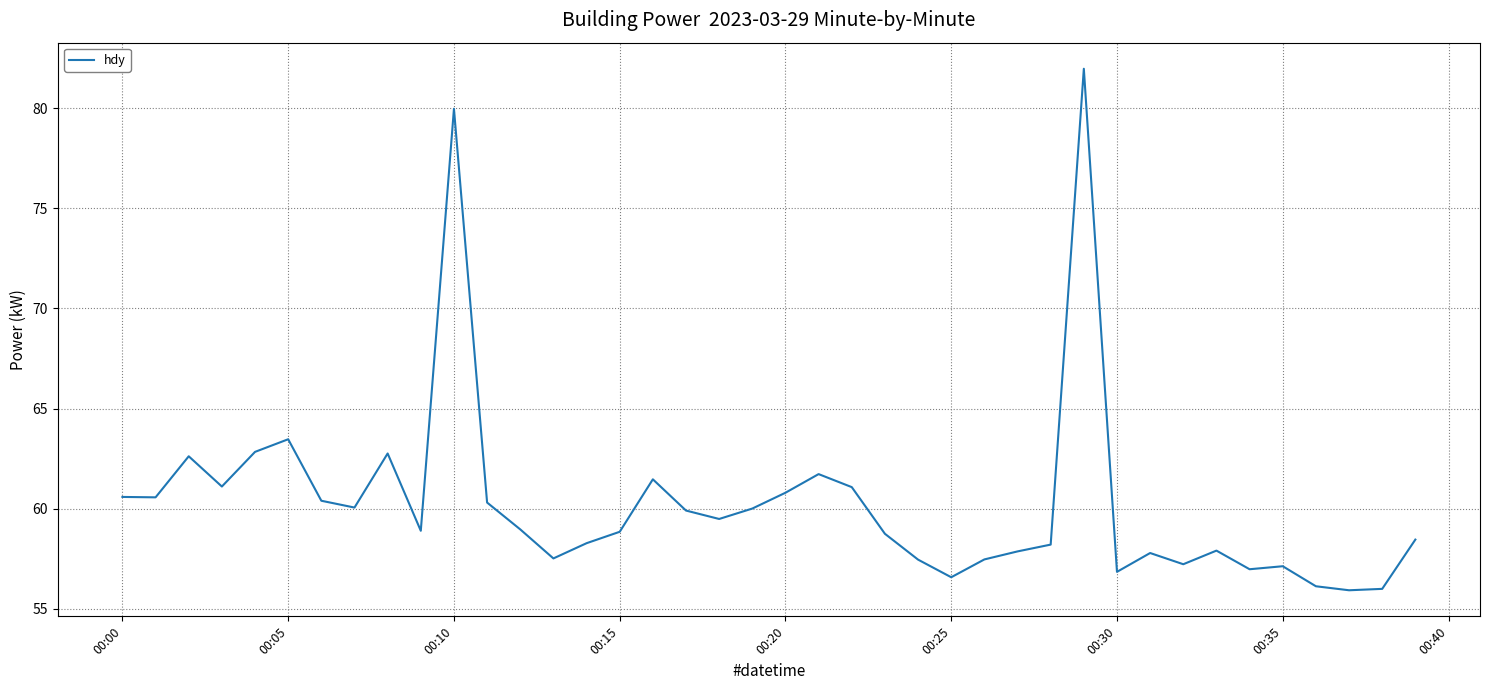

What is the maximum value shown in the chart?

82.0